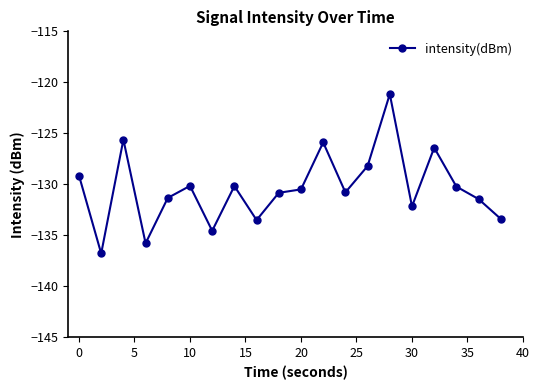

What is the difference between the maximum and minimum values?

15.6